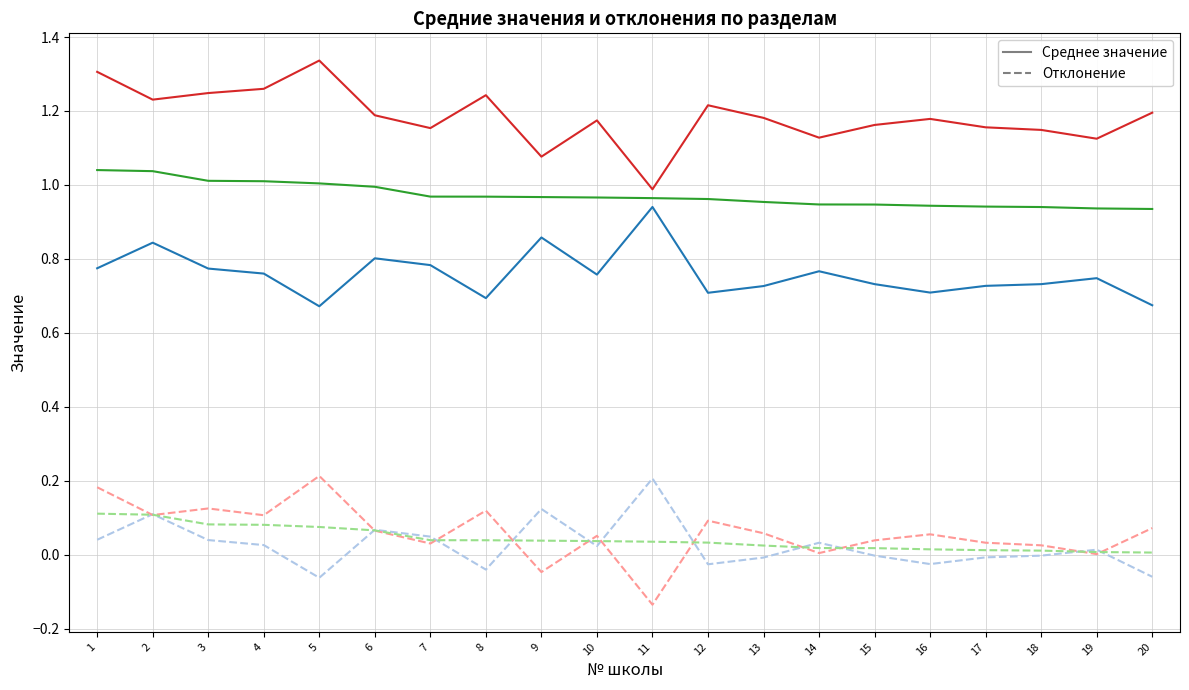

What is the spread (max minus min) of values at 5?

1.4